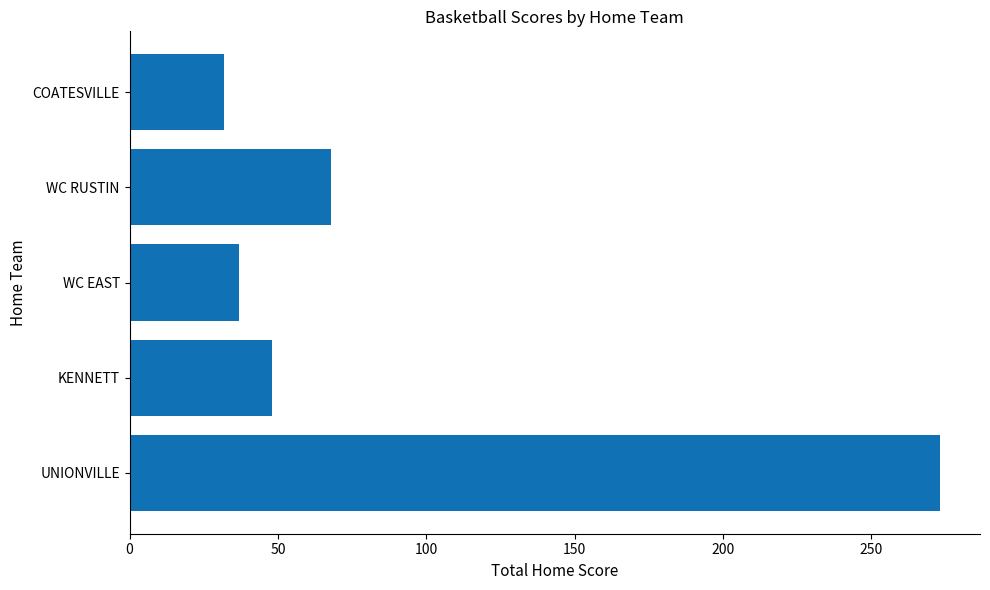

What is the difference between the maximum and minimum values?

241